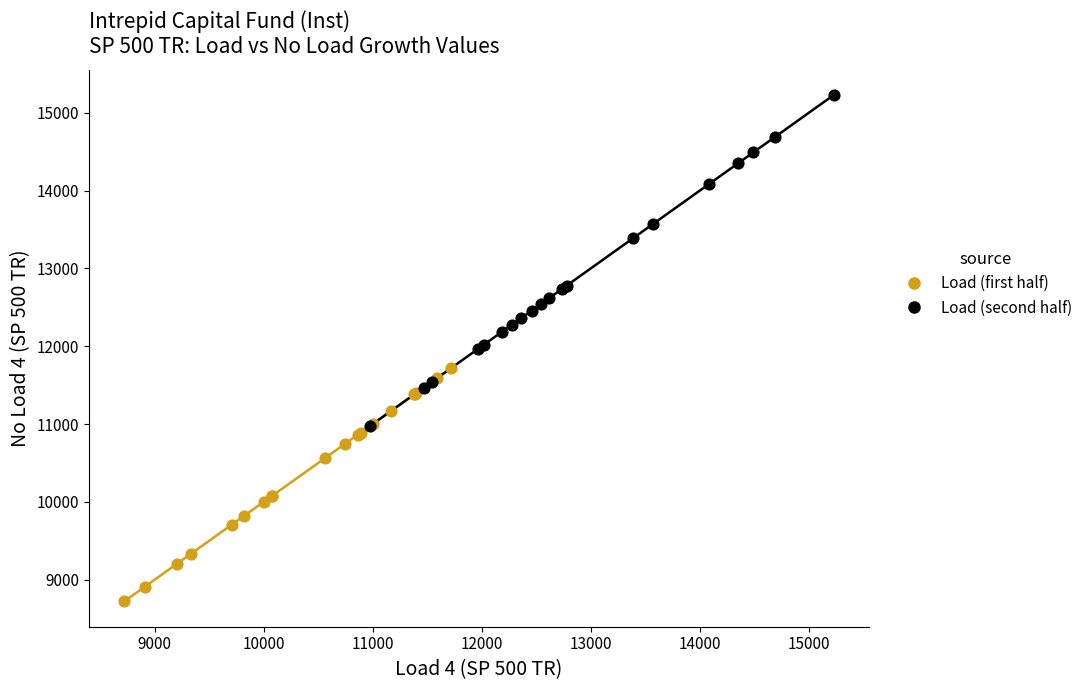

What are all the series names shown in the legend?

Load (first half), Load (second half)